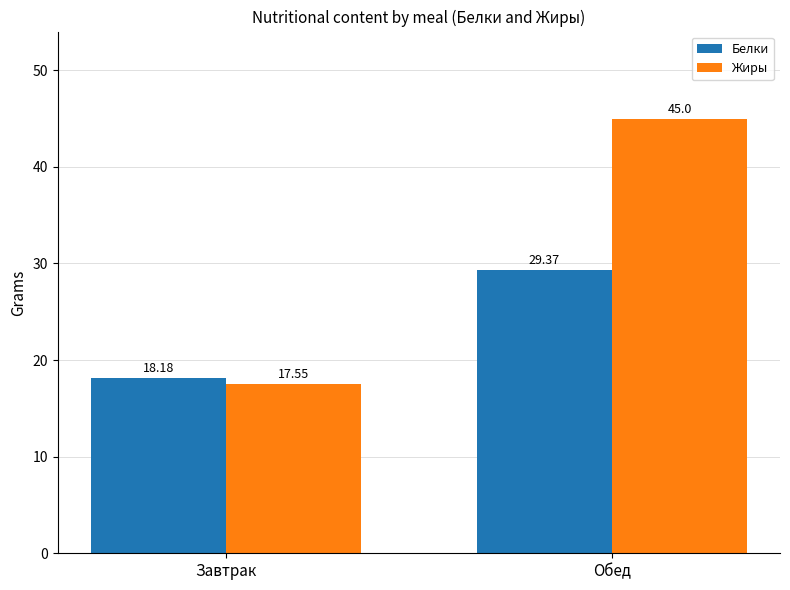

Reading left to right, what are all the values shown in this chart?

Белки: 18.2	29.4
Жиры: 17.6	45.0